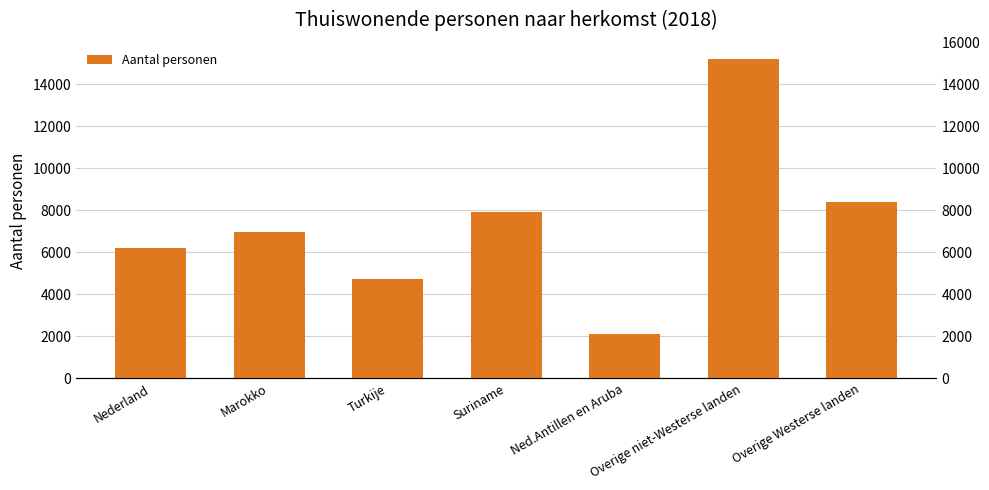

What is the label of the 3rd bar from the right?

Ned.Antillen en Aruba